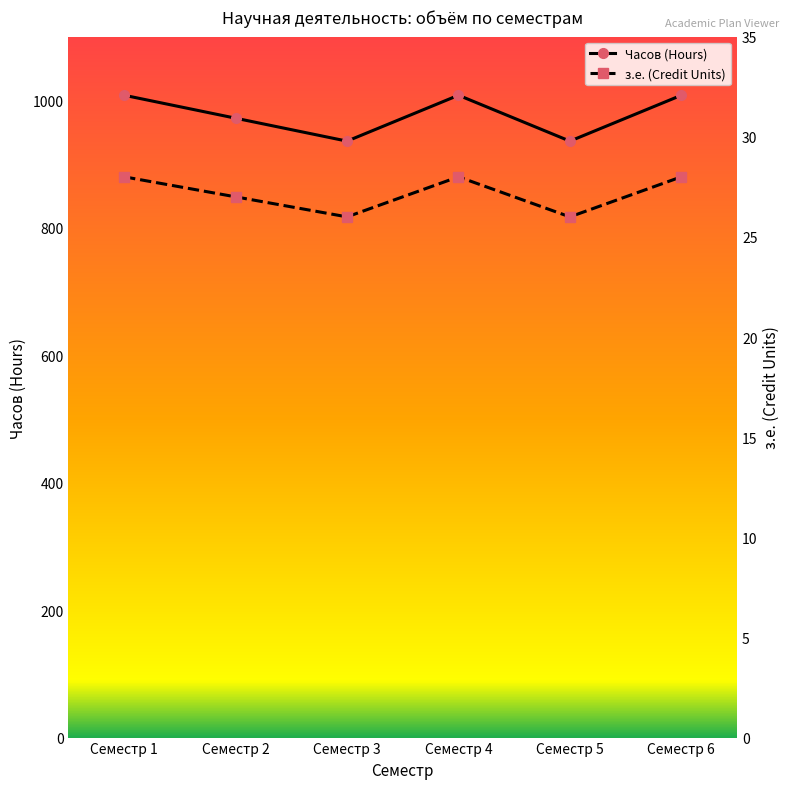

The value of з.е. (Credit Units) at Семестр 6 is 28. True or false?

True